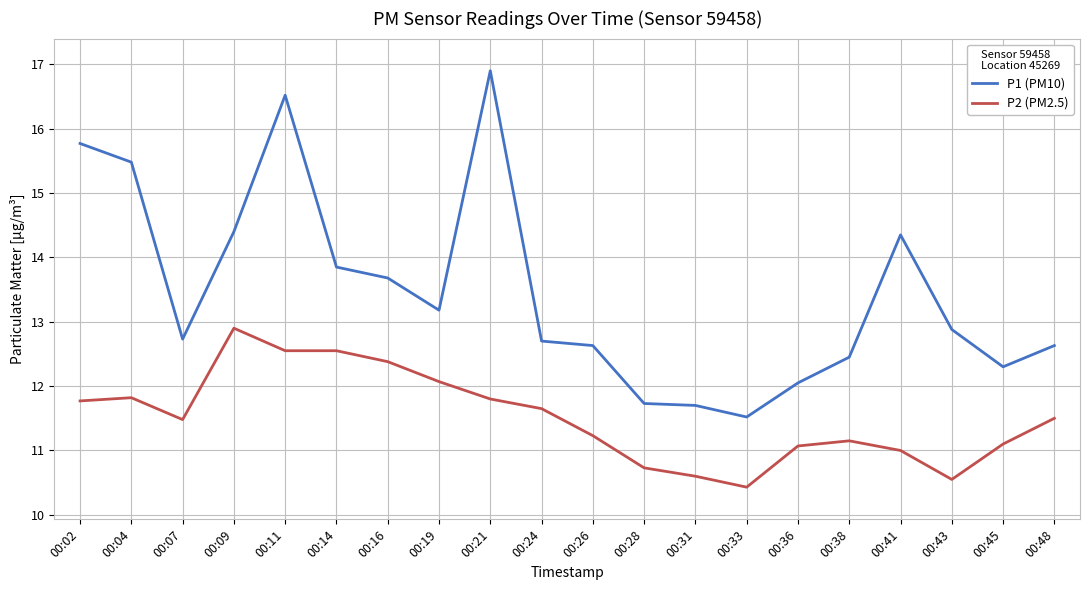

What is the greatest value displayed?

16.9